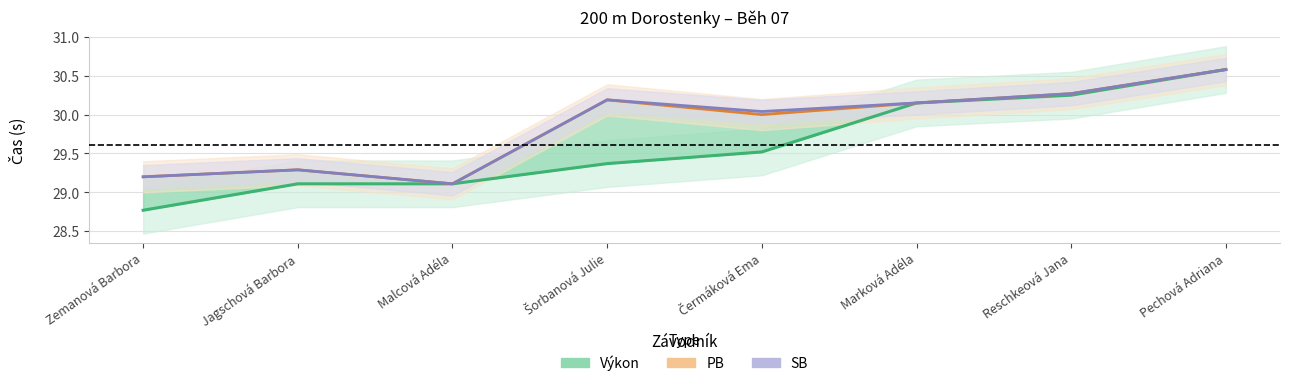

The PB series shows 30.6 at Pechová Adriana. True or false?

True